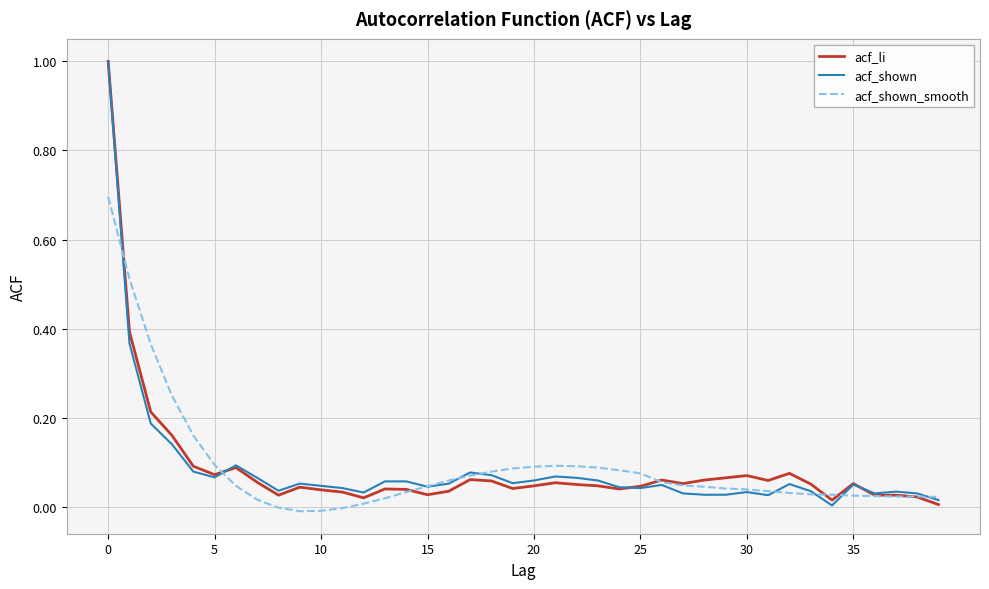

What is the greatest value displayed?

1.0